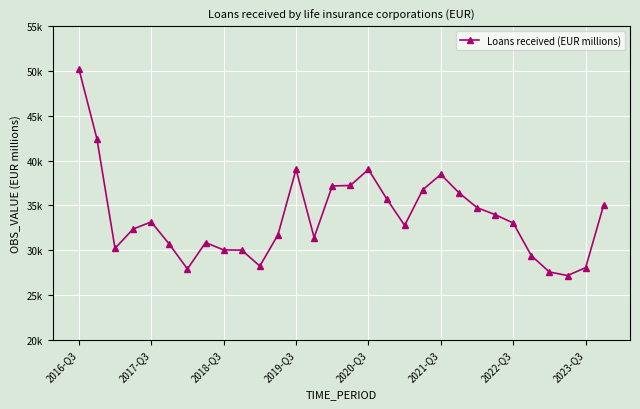

Does the chart have visible grid lines?

Yes